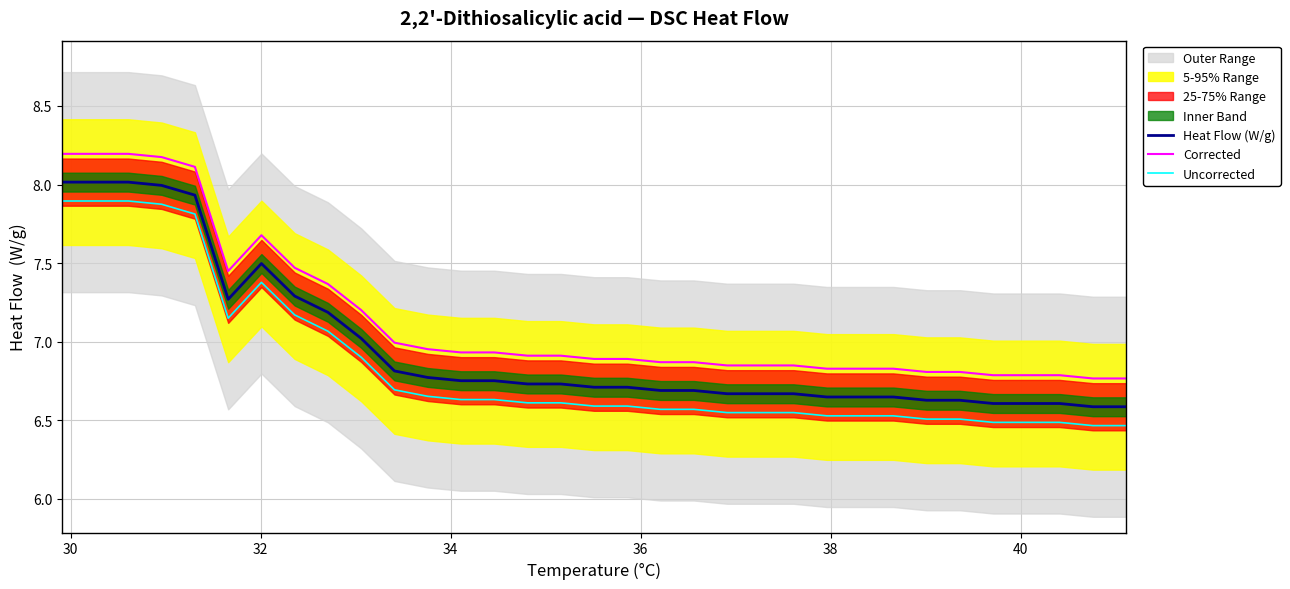

What is the total value across all series at 32?

24.1